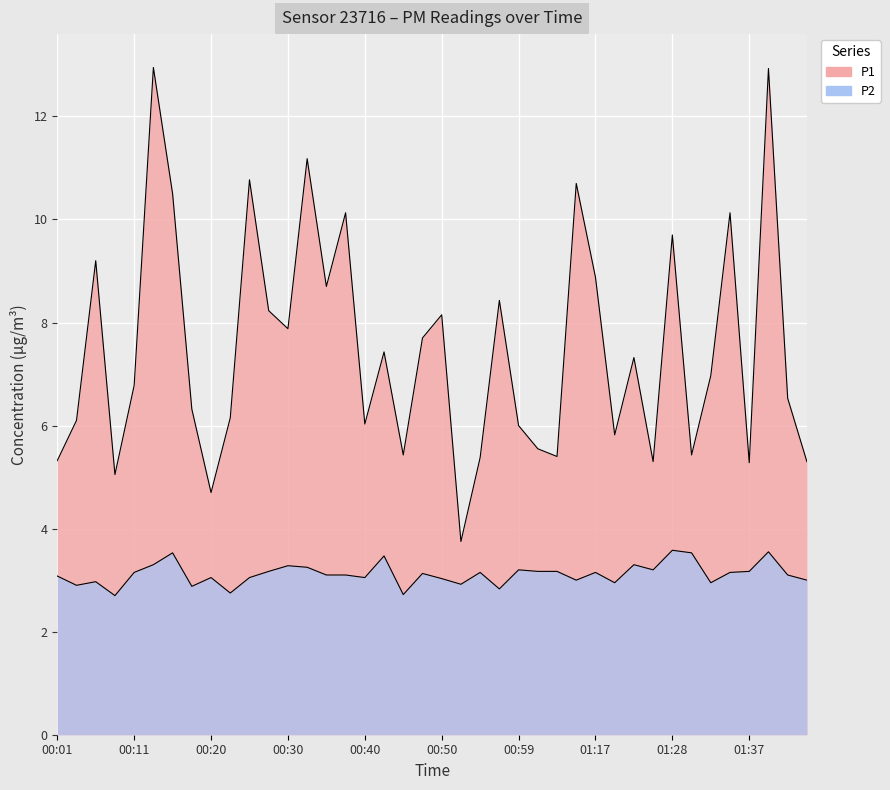

Reading left to right, transcribe all the data shown in this chart.

P1: 00:01=5.3	00:03=6.1	00:05=9.2	00:08=5.0	00:11=6.8	00:13=12.9	00:15=10.5	00:18=6.3	00:20=4.7	00:23=6.2	00:25=10.8	00:28=8.2	00:30=7.9	00:33=11.2	00:35=8.7	00:37=10.1	00:40=6.0	00:42=7.4	00:45=5.4	00:47=7.7	00:50=8.2	00:52=3.8	00:54=5.4	00:57=8.4	00:59=6.0	01:02=5.5	01:04=5.4	01:15=10.7	01:17=8.9	01:20=5.8	01:22=7.3	01:25=5.3	01:28=9.7	01:30=5.4	01:33=7.0	01:35=10.1	01:37=5.3	01:40=12.9	01:42=6.5	01:45=5.3
P2: 00:01=3.1	00:03=2.9	00:05=3.0	00:08=2.7	00:11=3.1	00:13=3.3	00:15=3.5	00:18=2.9	00:20=3.0	00:23=2.8	00:25=3.0	00:28=3.2	00:30=3.3	00:33=3.2	00:35=3.1	00:37=3.1	00:40=3.0	00:42=3.5	00:45=2.7	00:47=3.1	00:50=3.0	00:52=2.9	00:54=3.1	00:57=2.8	00:59=3.2	01:02=3.2	01:04=3.2	01:15=3.0	01:17=3.1	01:20=3.0	01:22=3.3	01:25=3.2	01:28=3.6	01:30=3.5	01:33=3.0	01:35=3.1	01:37=3.2	01:40=3.5	01:42=3.1	01:45=3.0